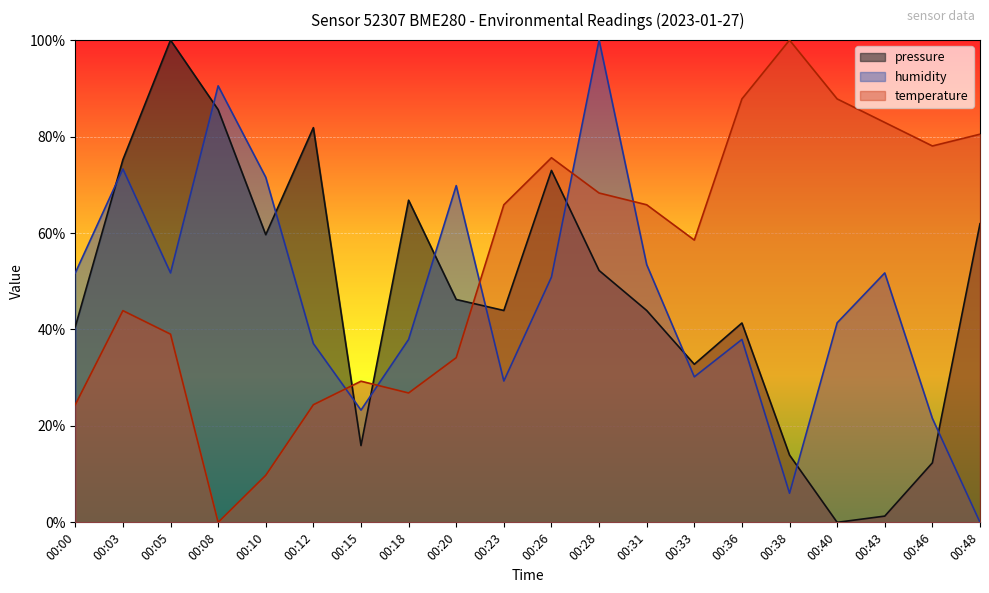

What is the average value of the humidity series?

46.5